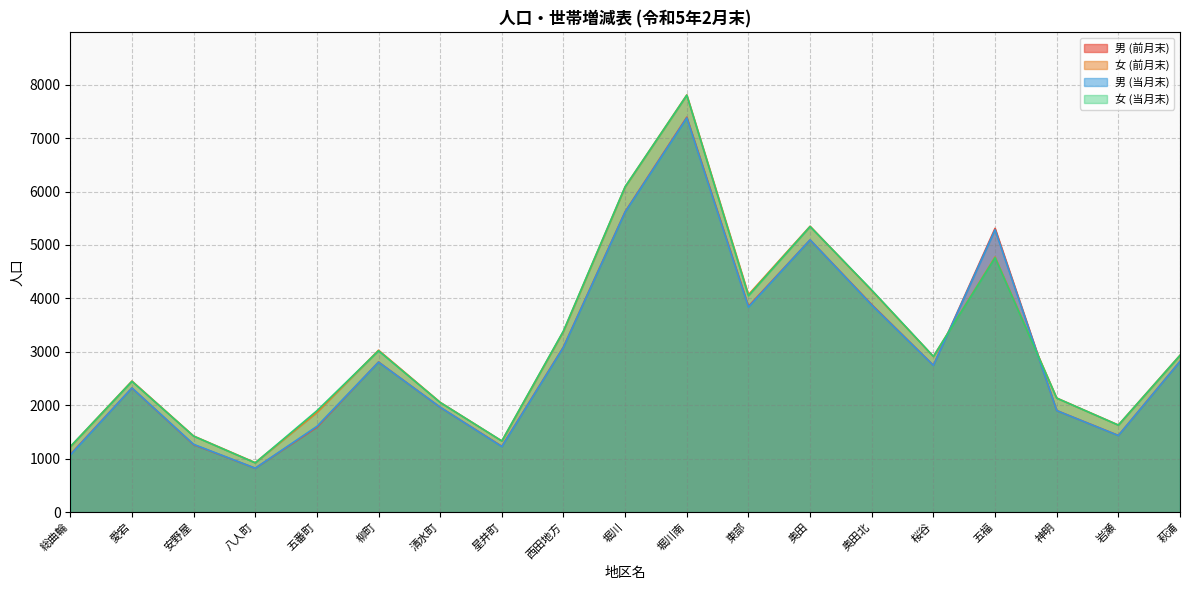

Reading left to right, transcribe all the data shown in this chart.

男 (前月末): 1079	2323	1263	822	1589	2809	1962	1232	3092	5623	7391	3852	5095	3883	2747	5310	1901	1435	2822
女 (前月末): 1223	2453	1425	926	1865	3030	2055	1331	3387	6089	7807	4069	5350	4148	2913	4774	2135	1630	2936
男 (当月末): 1069	2324	1269	822	1605	2806	1963	1226	3086	5616	7377	3837	5095	3874	2746	5283	1900	1433	2819
女 (当月末): 1225	2447	1422	922	1897	3019	2052	1331	3391	6089	7802	4049	5344	4154	2913	4760	2133	1628	2933